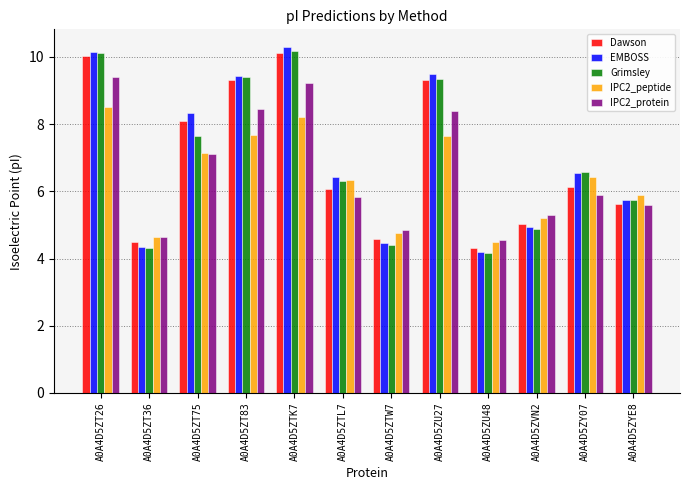

True or false: EMBOSS has a value of 6.7 at A0A4D5ZVN2.

False